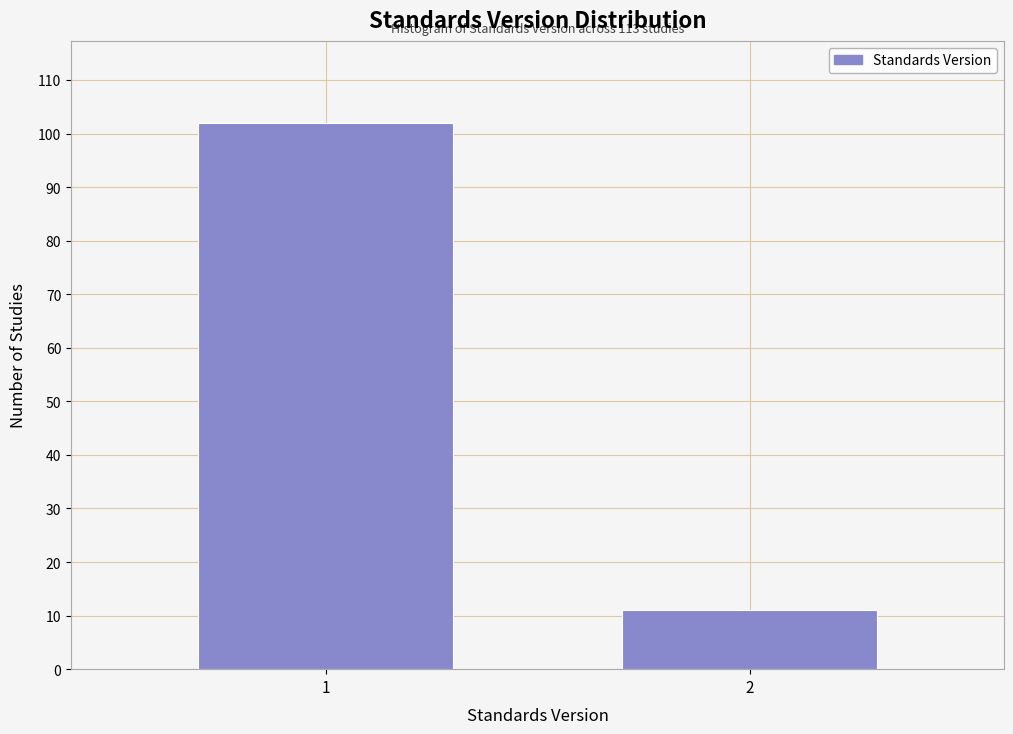

Reading left to right, what are all the values shown in this chart?

102	11